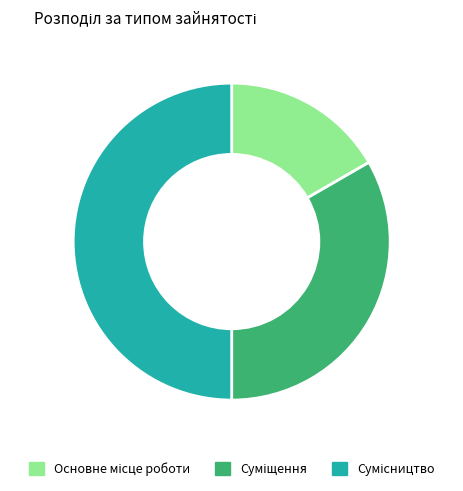

What is the ratio of the value at Основне місце роботи to the value at Сумісництво?

0.3